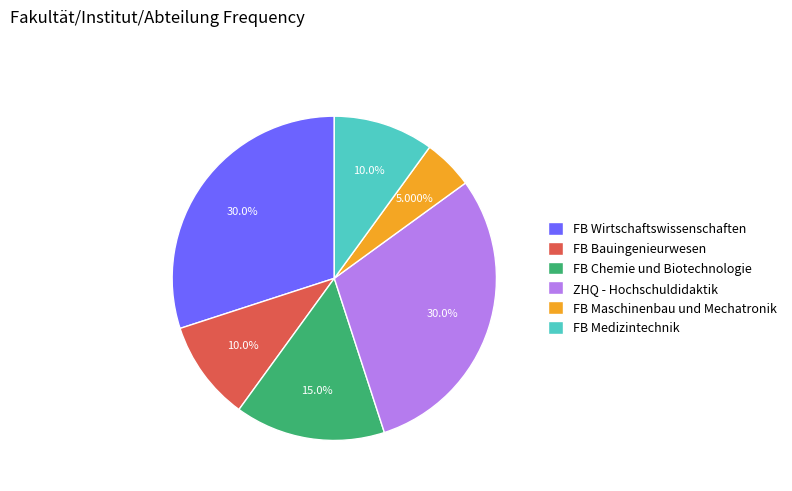

Which slice is the smallest?

FB Maschinenbau und Mechatronik